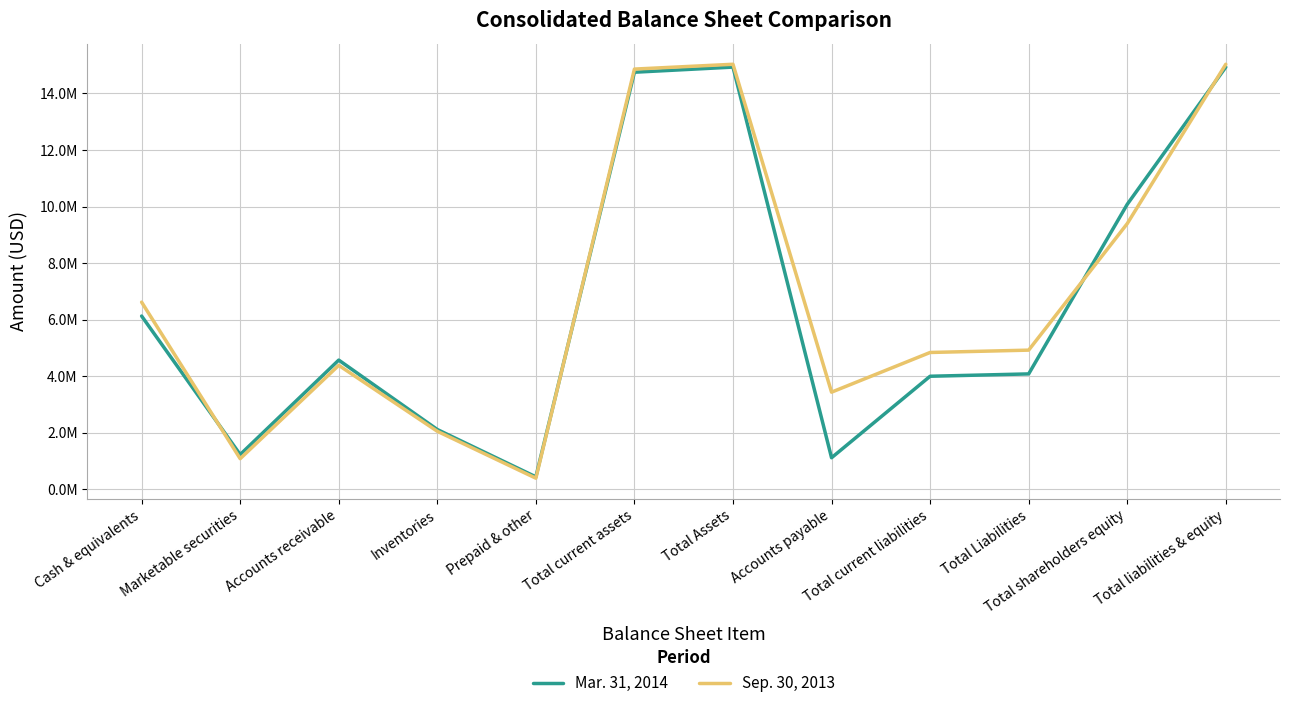

Which series changed the most between Total current assets and Accounts payable?

Mar. 31, 2014